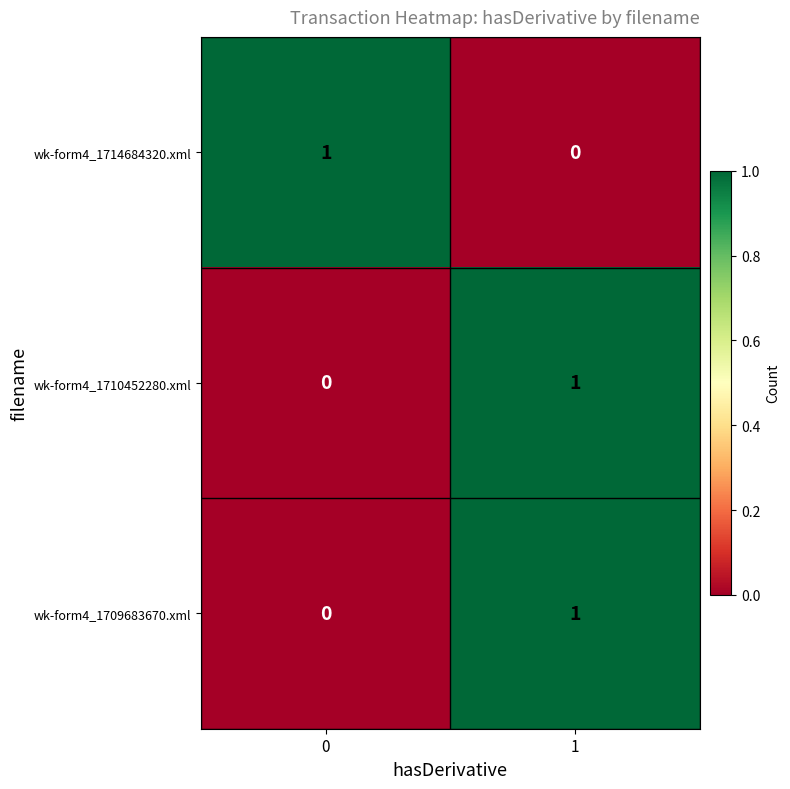

The wk-form4_1710452280.xml series shows 0 at 0. True or false?

True